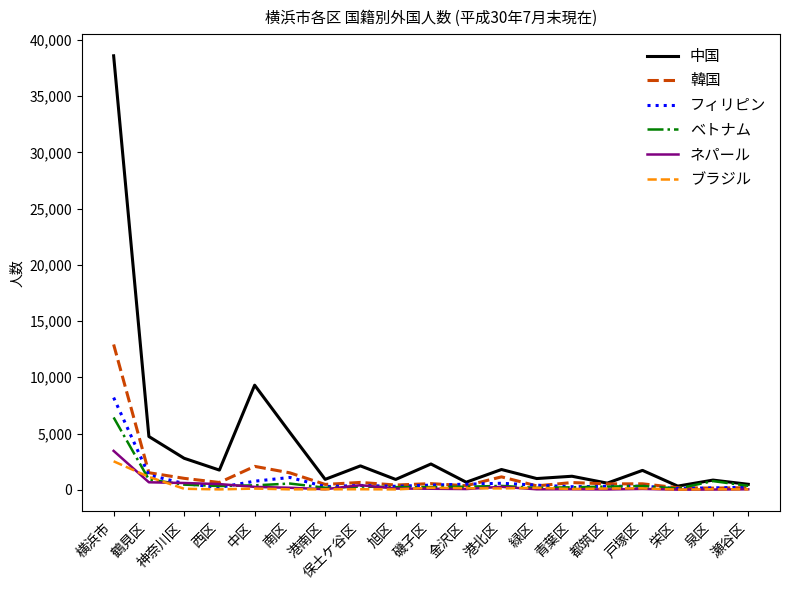

What are all the series names shown in the legend?

中国, 韓国, フィリピン, ベトナム, ネパール, ブラジル